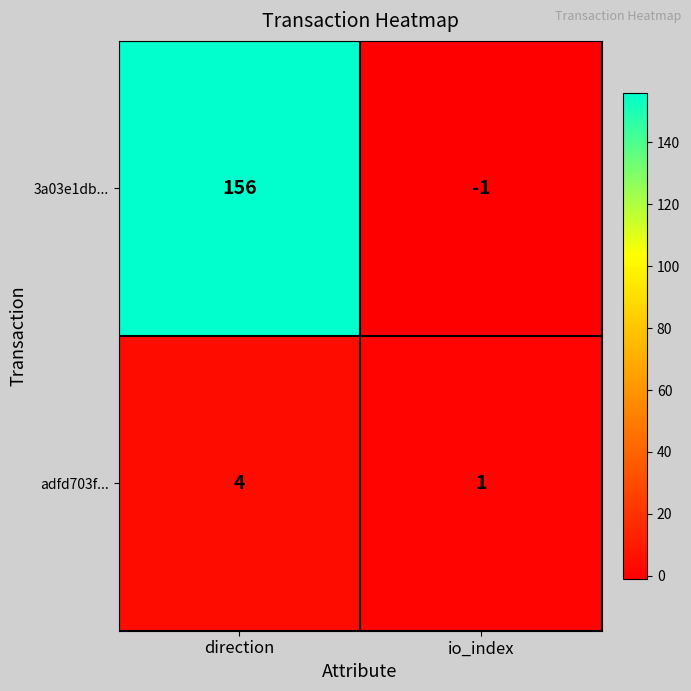

What is the smallest value displayed?

-1